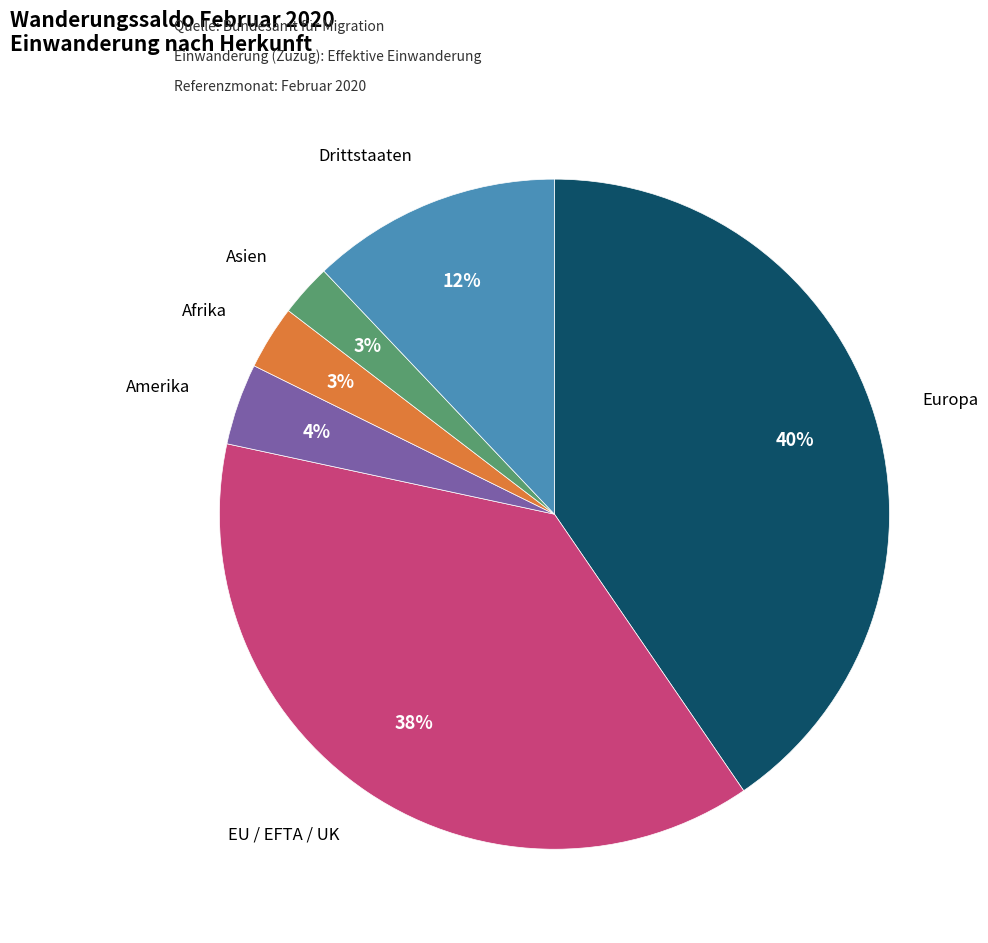

Combined, do Europa and Drittstaaten account for over 50%?

Yes